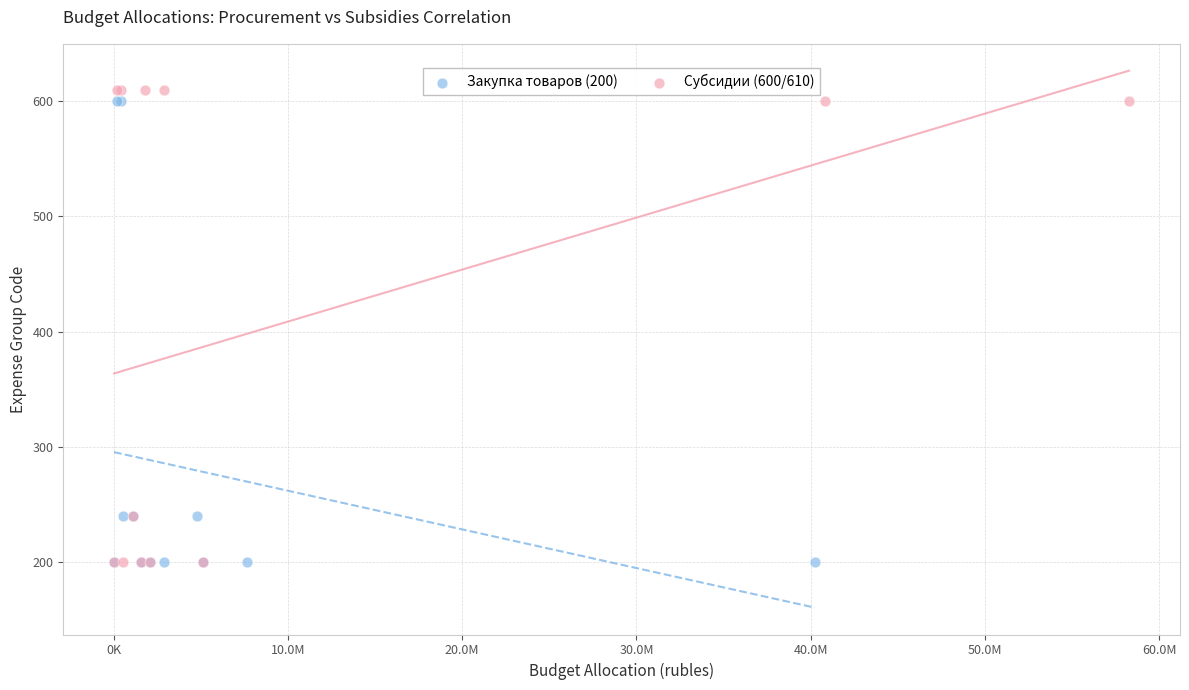

Which series contains the highest Y value?

Субсидии (600/610)